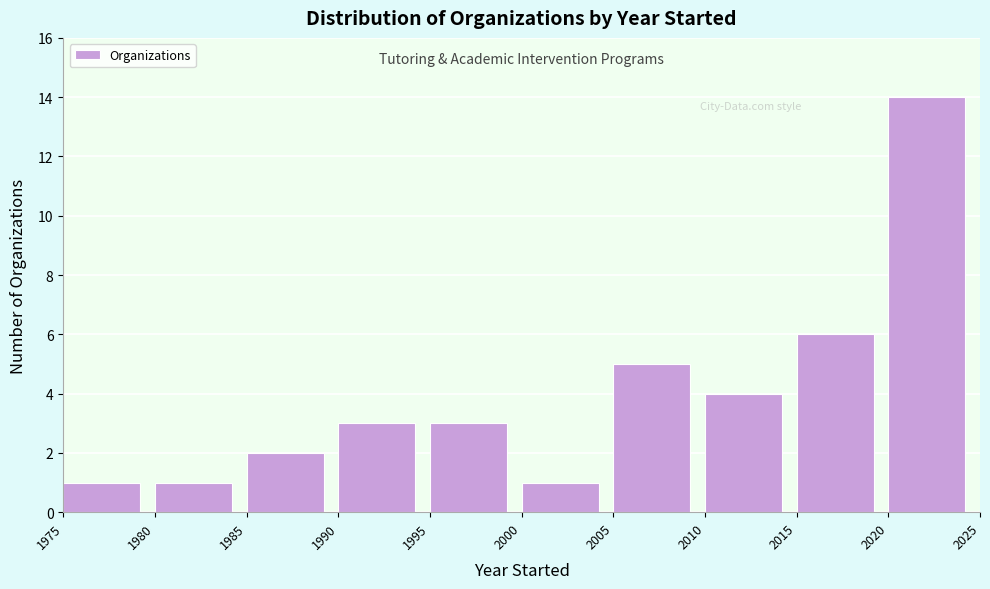

Reading left to right, transcribe this chart: for each bar, give the range it covers on the x-axis and its height. The values are not printed on the chart, so give them approximately, as read against the axis.

1975 to 1980: 1
1980 to 1985: 1
1985 to 1990: 2
1990 to 1995: 3
1995 to 2000: 3
2000 to 2005: 1
2005 to 2010: 5
2010 to 2015: 4
2015 to 2020: 6
2020 to 2025: 14